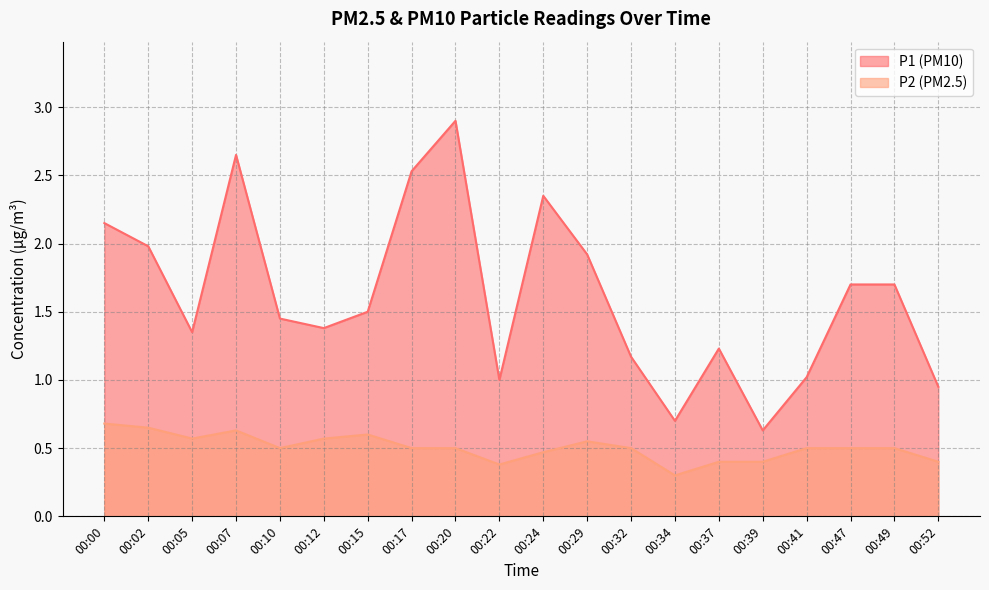

What is the sum of all P1 values?

32.3